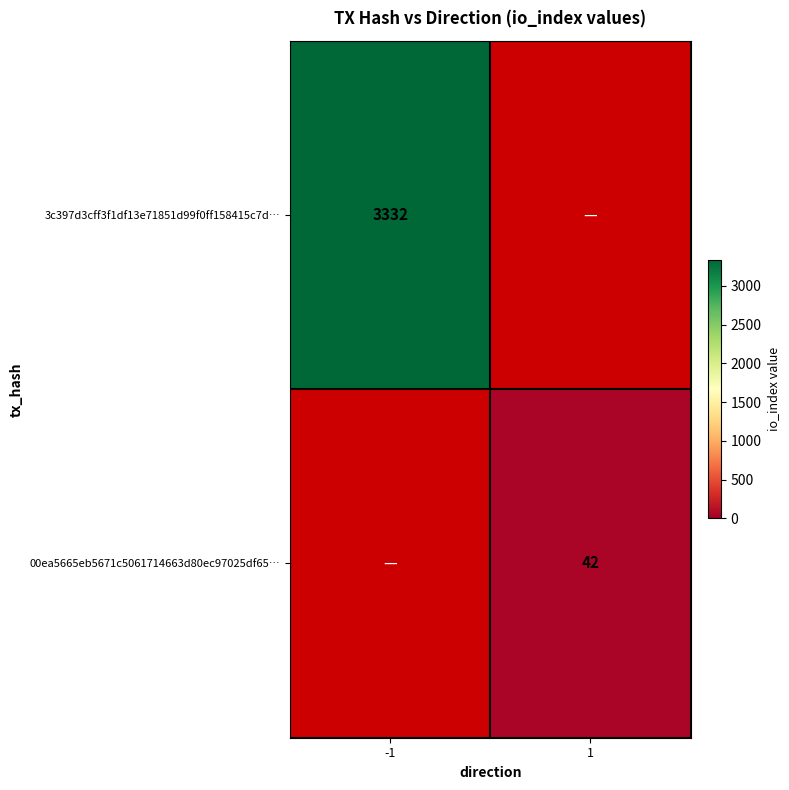

Between 1 and -1, which is larger?

-1